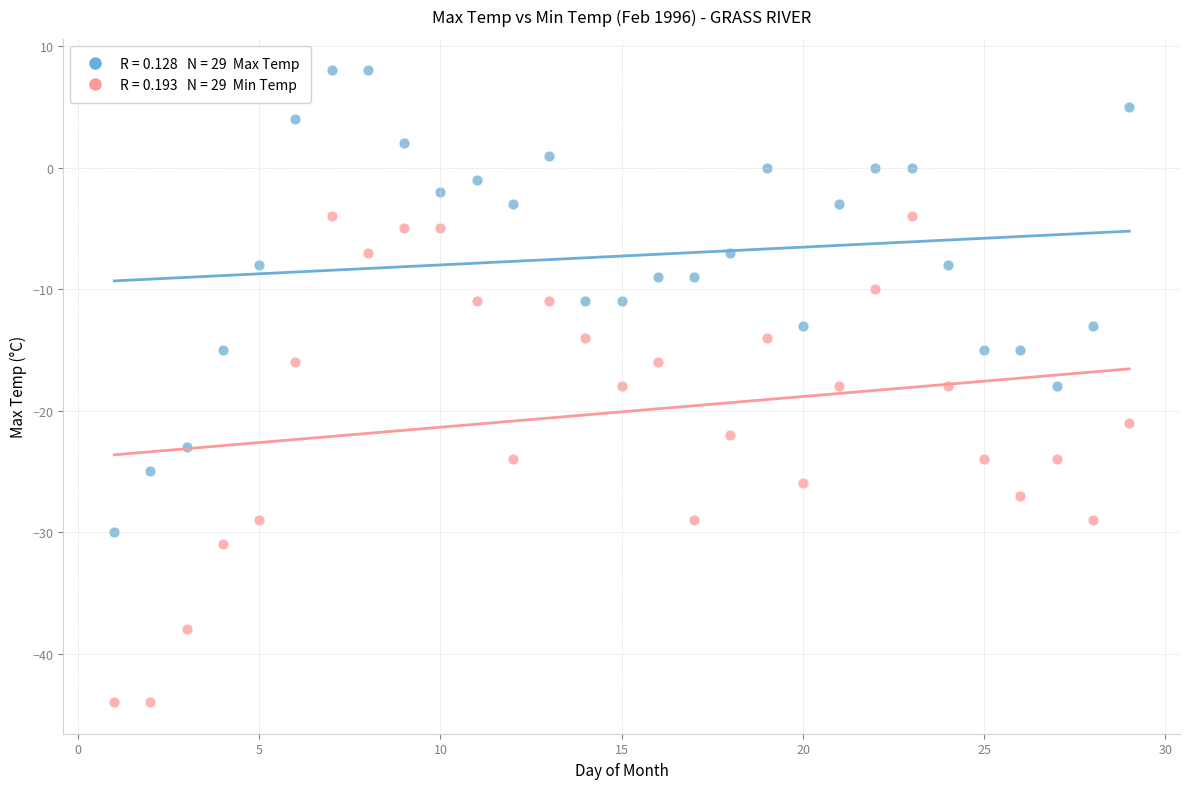

Across all data points, what is the range of X values (max minus min)?

28